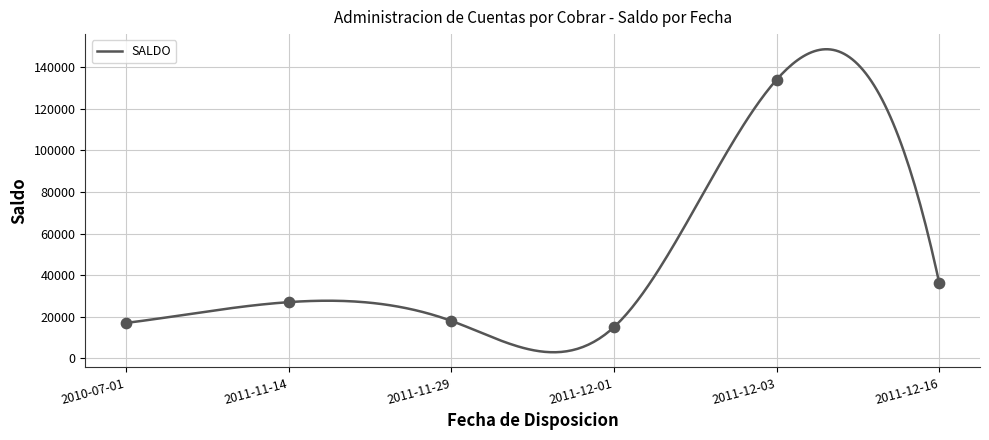

Which has a higher value, 2011-11-29 or 2011-11-29?

2011-11-29